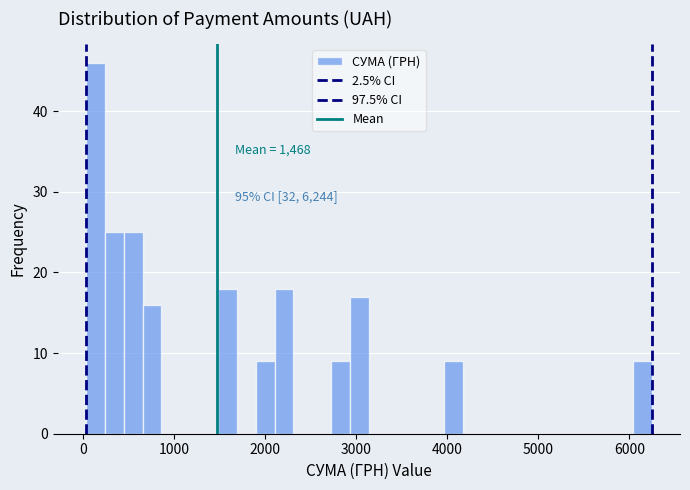

Around what value on the x-axis is the tallest bar? Give the approximate position of its centre, as read against the axis.

100